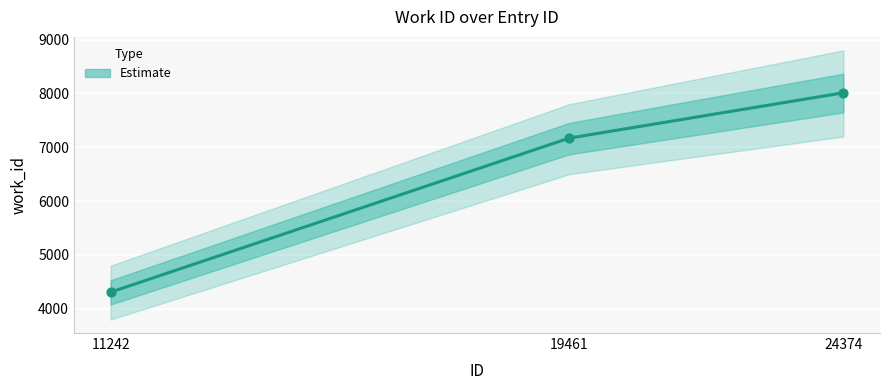

What is the change in value from 11242 to 19461?

+2861